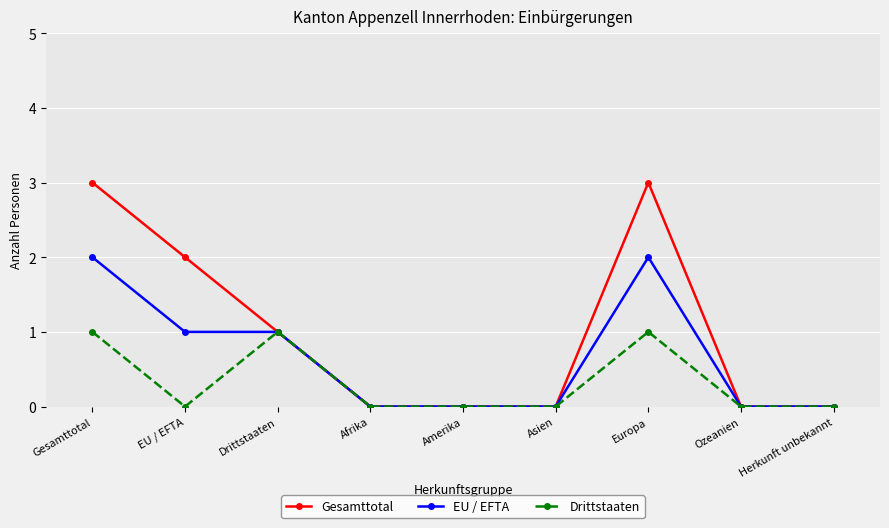

What are all the series names shown in the legend?

Gesamttotal, EU / EFTA, Drittstaaten